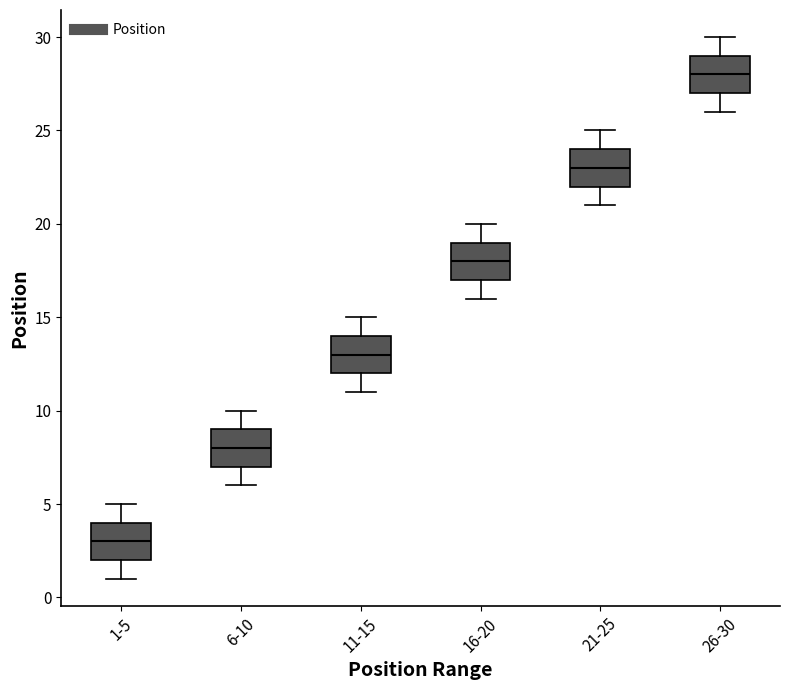

Reading left to right, transcribe this box plot: for each box, give where its median line is, the range the box spans, and where its two whiskers end, as read against the y-axis. The values are not printed on the chart, so give them approximately, as read against the axis.

1-5: median 3, box 2 to 4, whiskers 1 to 5
6-10: median 8, box 7 to 9, whiskers 6 to 10
11-15: median 13, box 12 to 14, whiskers 11 to 15
16-20: median 18, box 17 to 19, whiskers 16 to 20
21-25: median 23, box 22 to 24, whiskers 21 to 25
26-30: median 28, box 27 to 29, whiskers 26 to 30